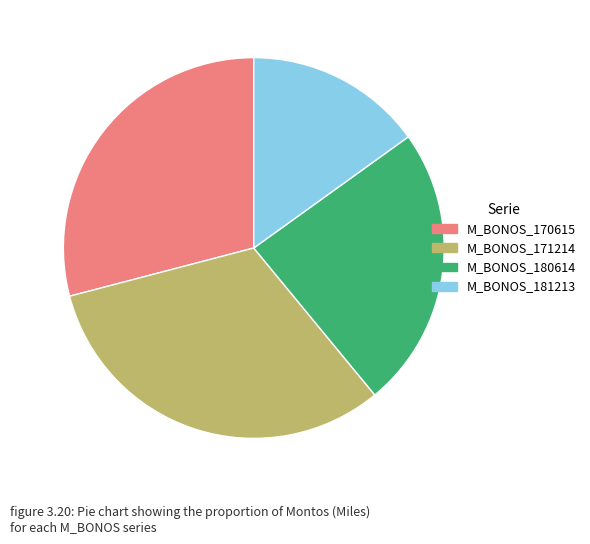

Which category has the smallest portion of the pie?

M_BONOS_181213